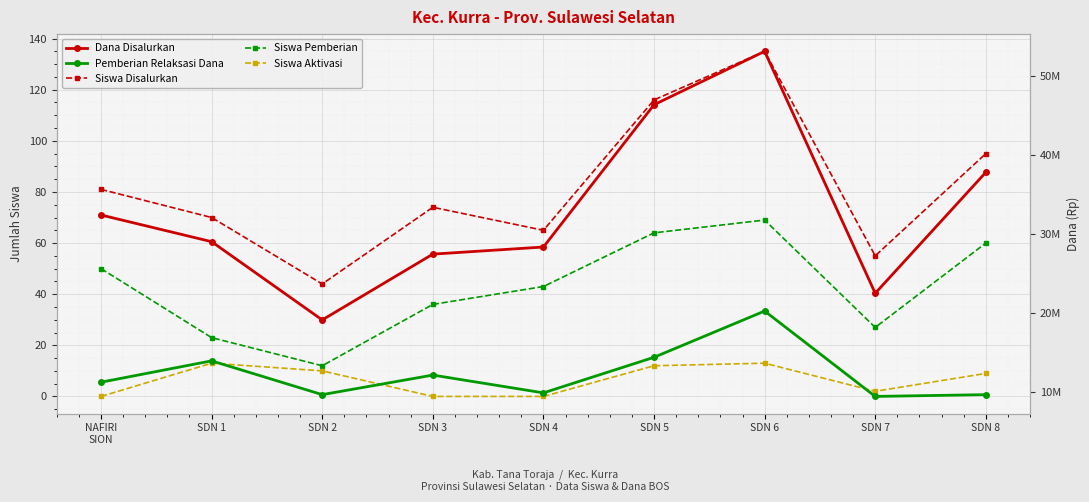

What is the difference between the highest and lowest values at SDN 1?

29024987